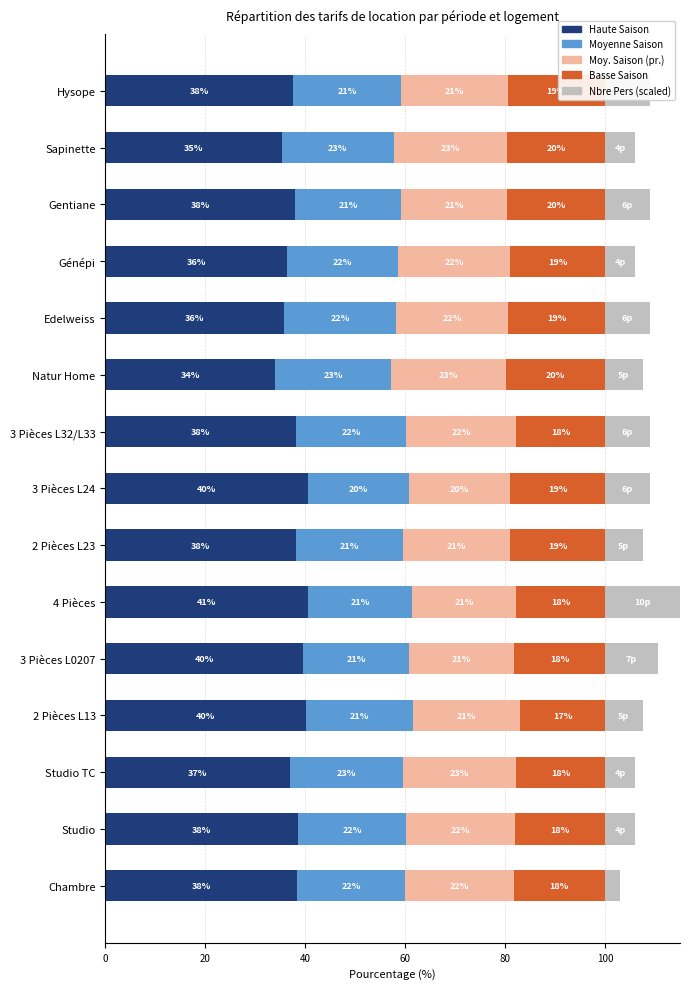

The Haute Saison series shows 38.3 at Chambre. True or false?

True